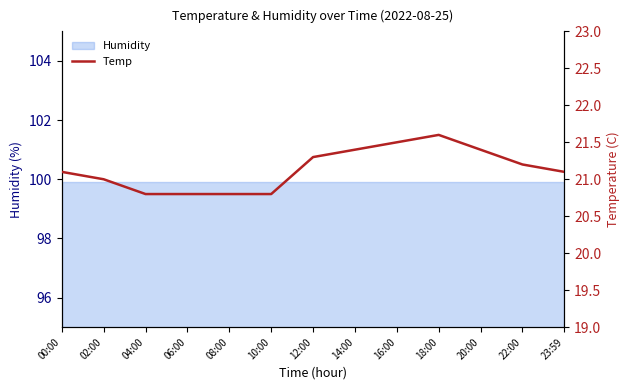

Approximately how many times larger is the value at 08:00 compared to 02:00?

1.0